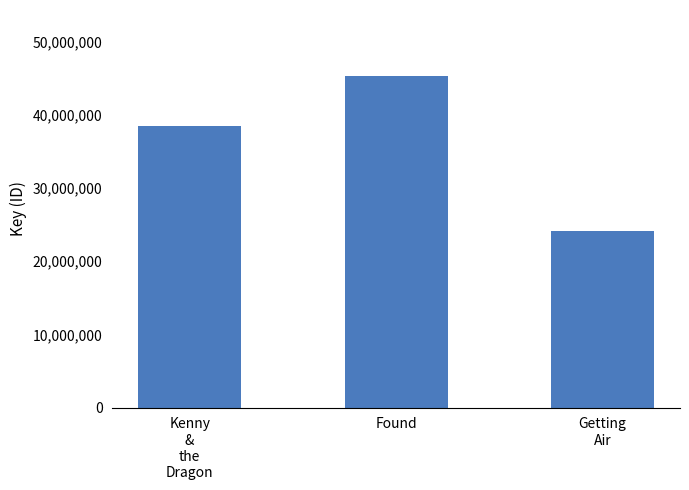

What is the label of the 3rd bar from the left?

Getting
Air